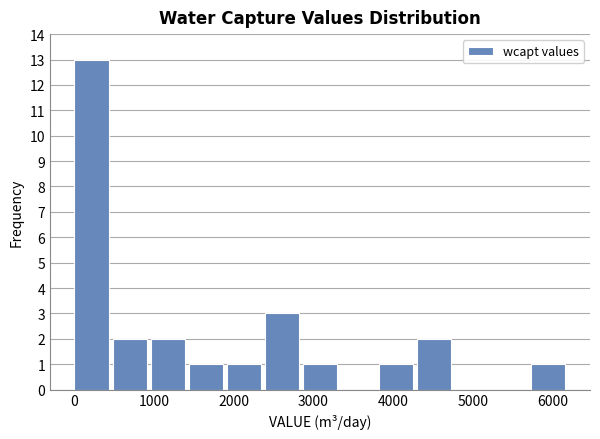

Reading left to right, transcribe this chart: for each bar, give the range it covers on the x-axis and its height. Neither the bar edges nor the heights are printed on the chart, so give them approximately, as read against the axes.

0 to 500: 13
500 to 1000: 2
1000 to 1400: 2
1400 to 1900: 1
1900 to 2400: 1
2400 to 2900: 3
2900 to 3300: 1
3300 to 3800: 0
3800 to 4300: 1
4300 to 4800: 2
4800 to 5300: 0
5300 to 5700: 0
5700 to 6200: 1